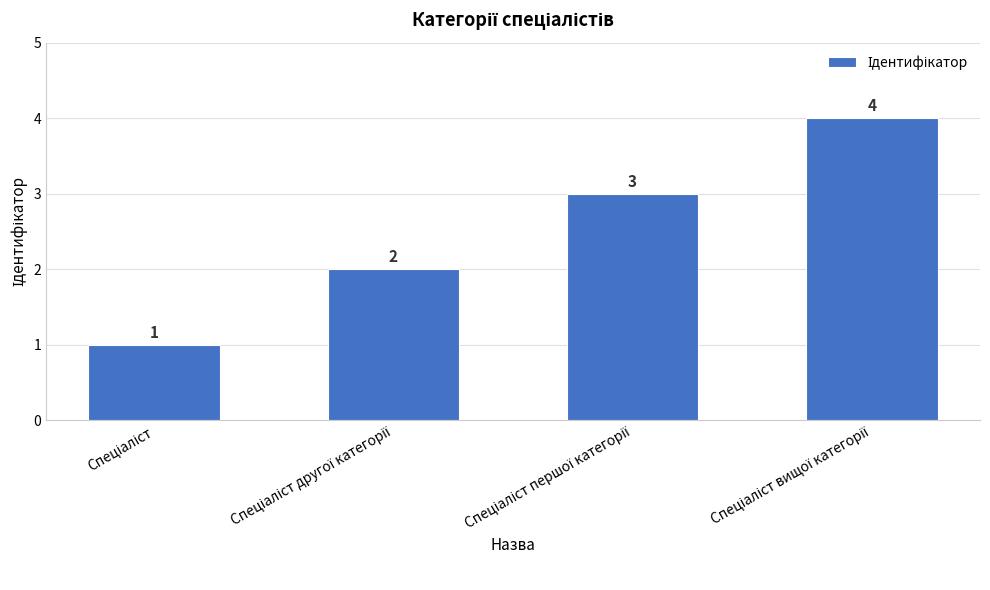

Reading left to right, what are all the values shown in this chart?

1	2	3	4